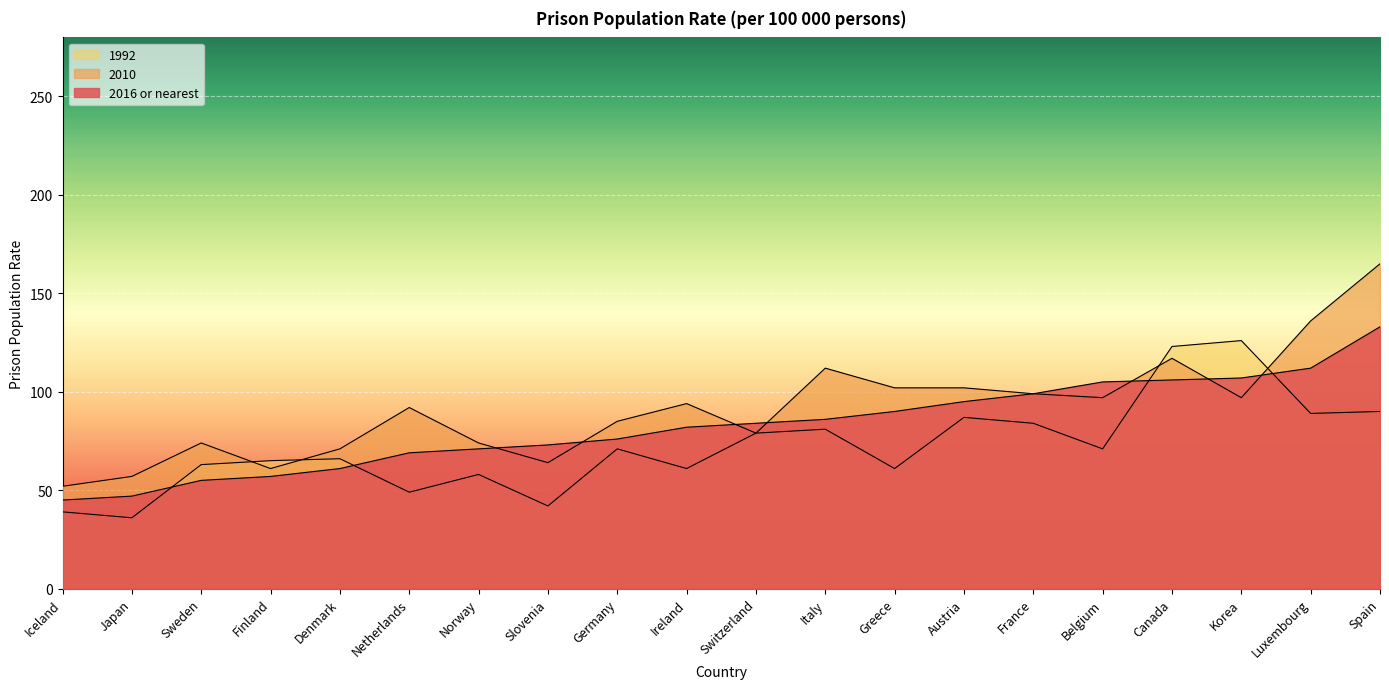

What is the difference between the maximum and minimum values in the 2010 series?

113